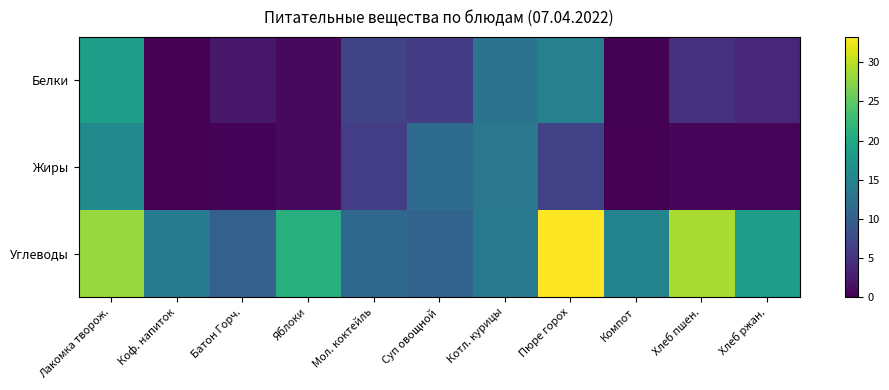

Which series changed the most between Суп овощной and Компот?

Жиры